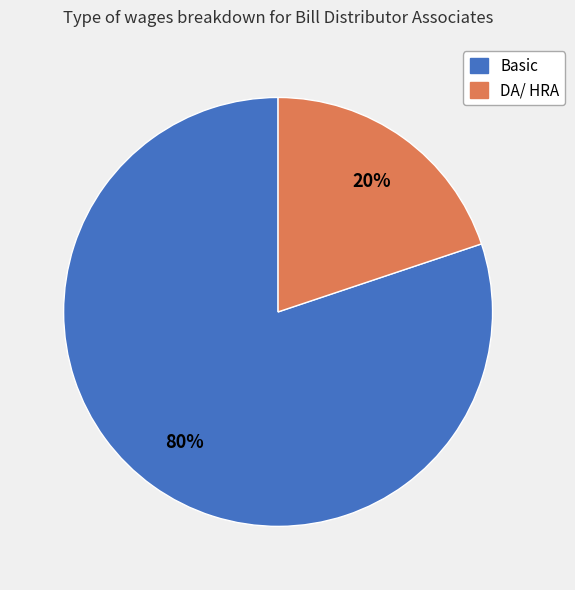

To the nearest percent, what is the average slice percentage?

50%